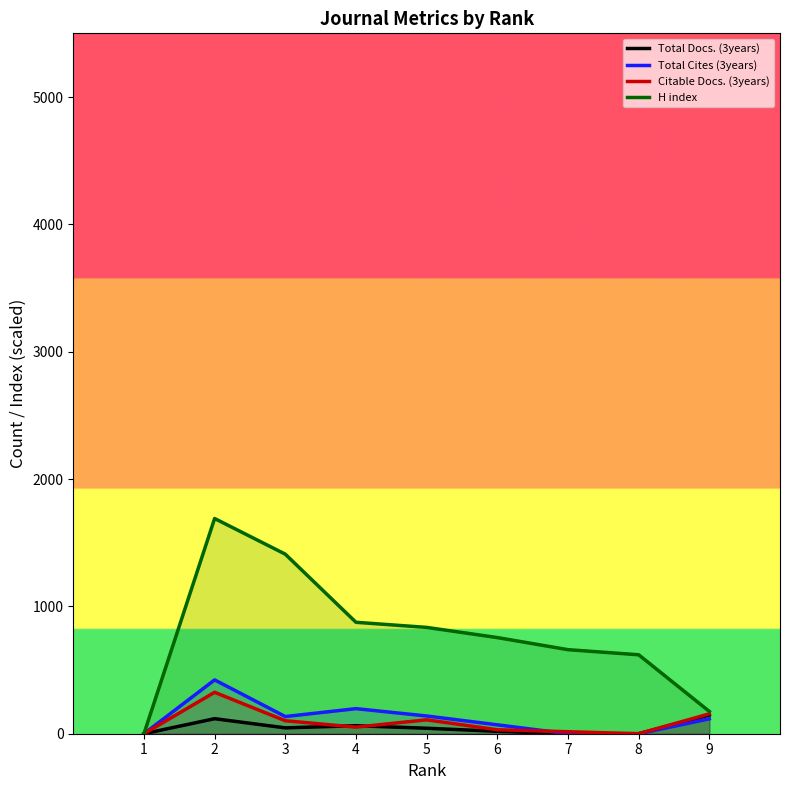

How many data points does each series have?

9